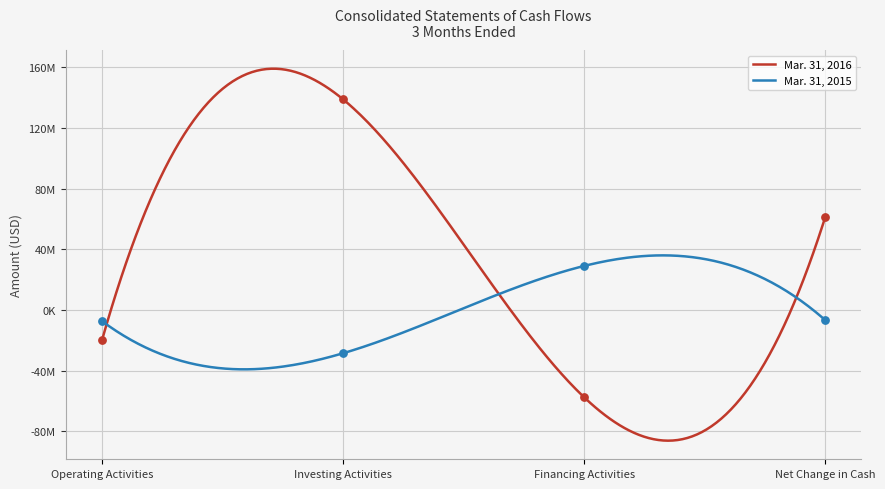

What is the total value across all series at Operating Activities?

-27284000